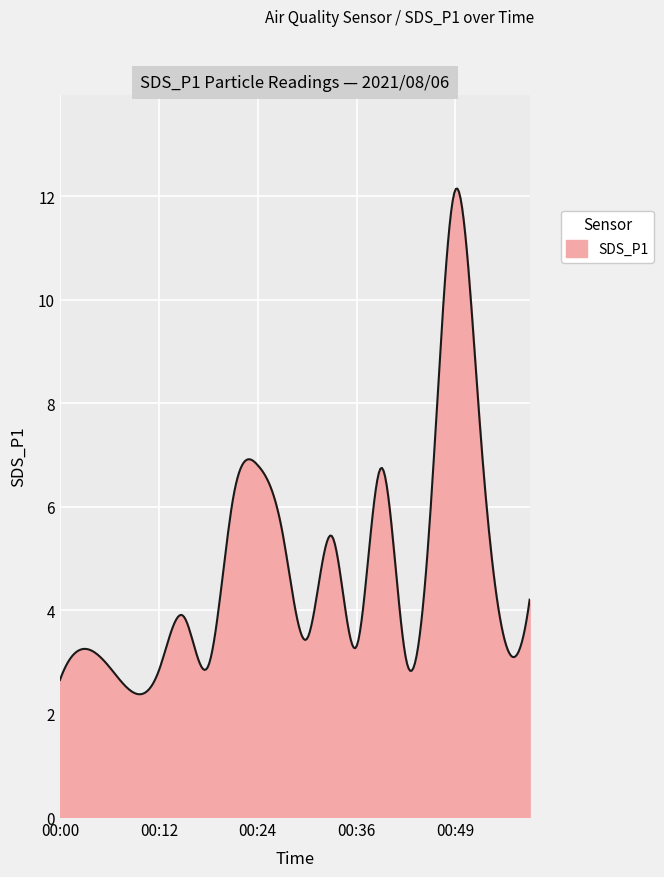

What is the difference between the maximum and minimum values?

9.8